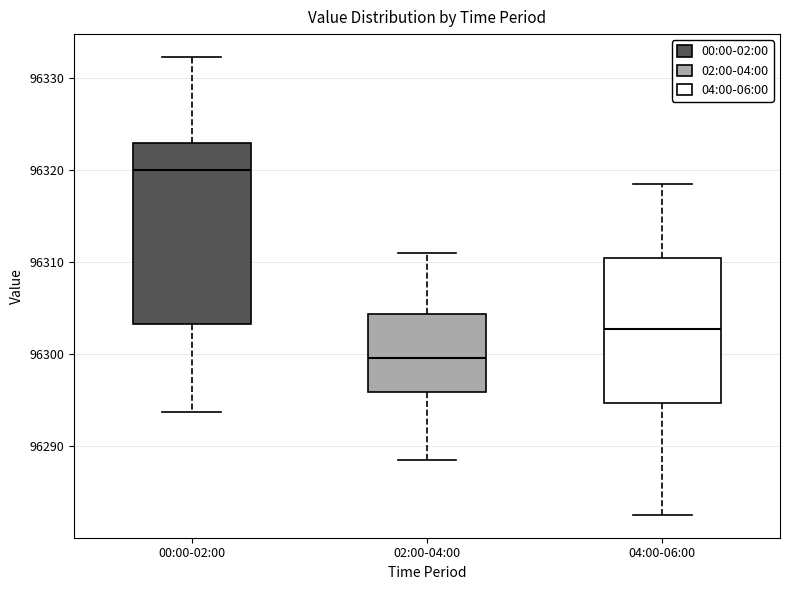

Where does the upper whisker of the box for 04:00-06:00 end on the y-axis? The values are not printed on the chart, so give them approximately, as read against the axis.

96319